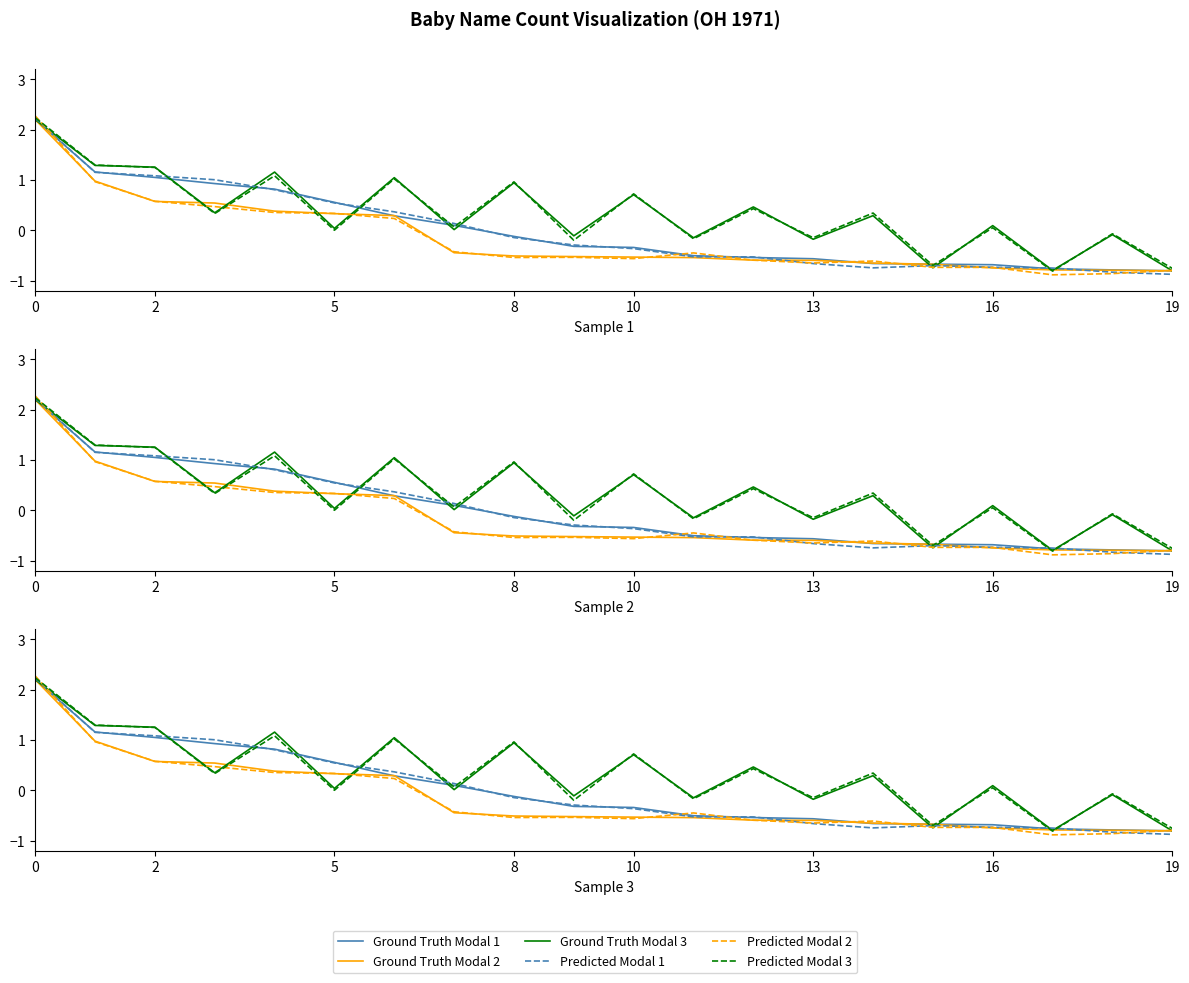

What are all the series names shown in the legend?

Ground Truth Modal 1, Ground Truth Modal 2, Ground Truth Modal 3, Predicted Modal 1, Predicted Modal 2, Predicted Modal 3